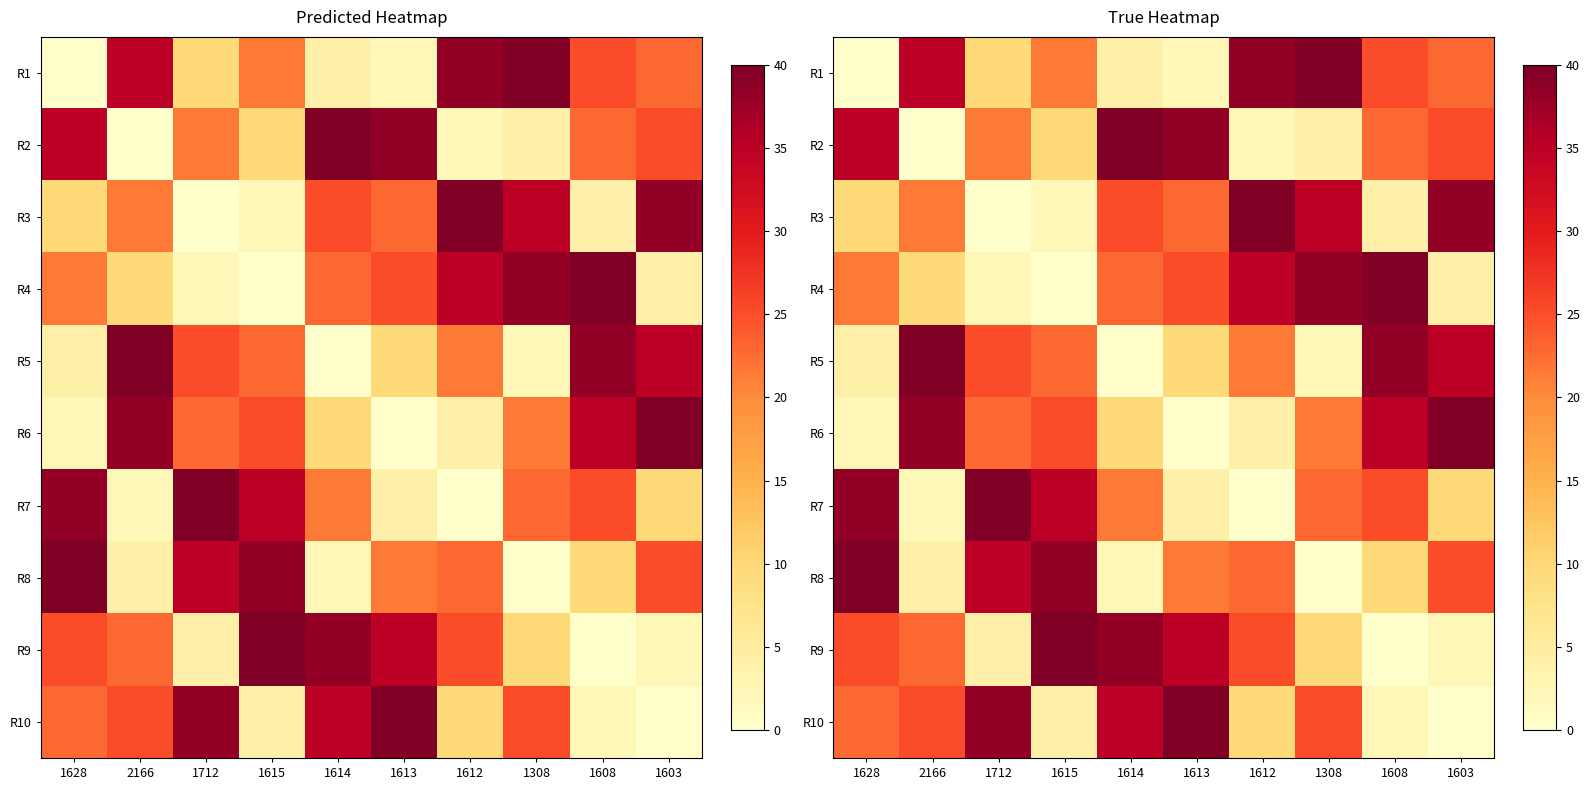

Rank the series at 1615 from highest to lowest value.

R9, R8, R7, R6, R5, R1, R2, R10, R3, R4